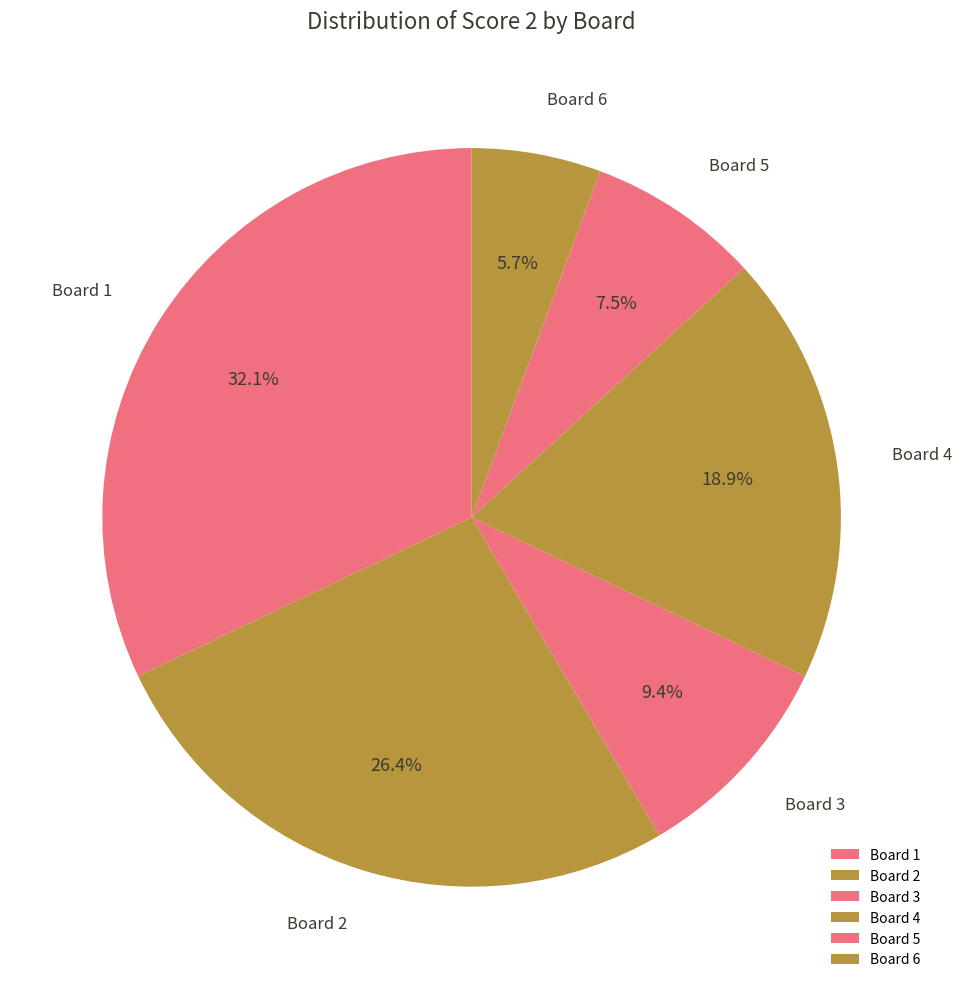

Count the number of slices in the pie.

6